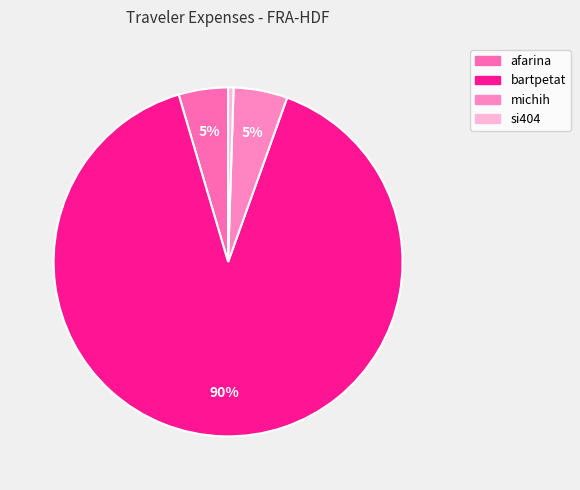

How many slices are in this pie chart?

4